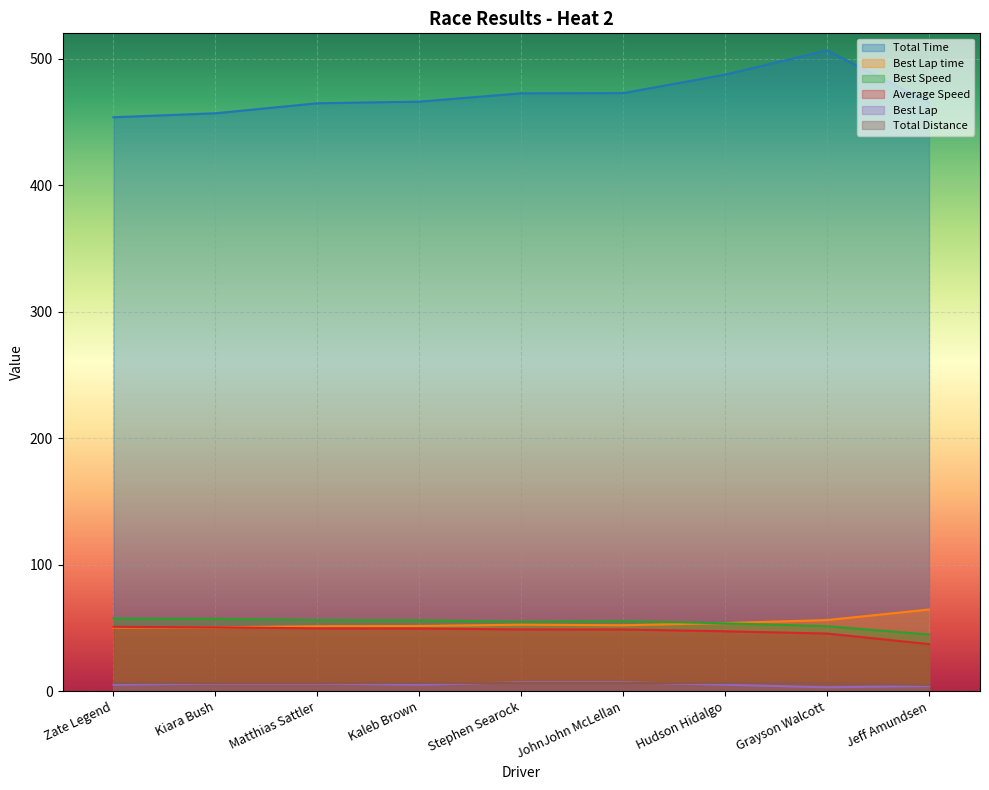

How many data points in Total Distance are less than 6?

1